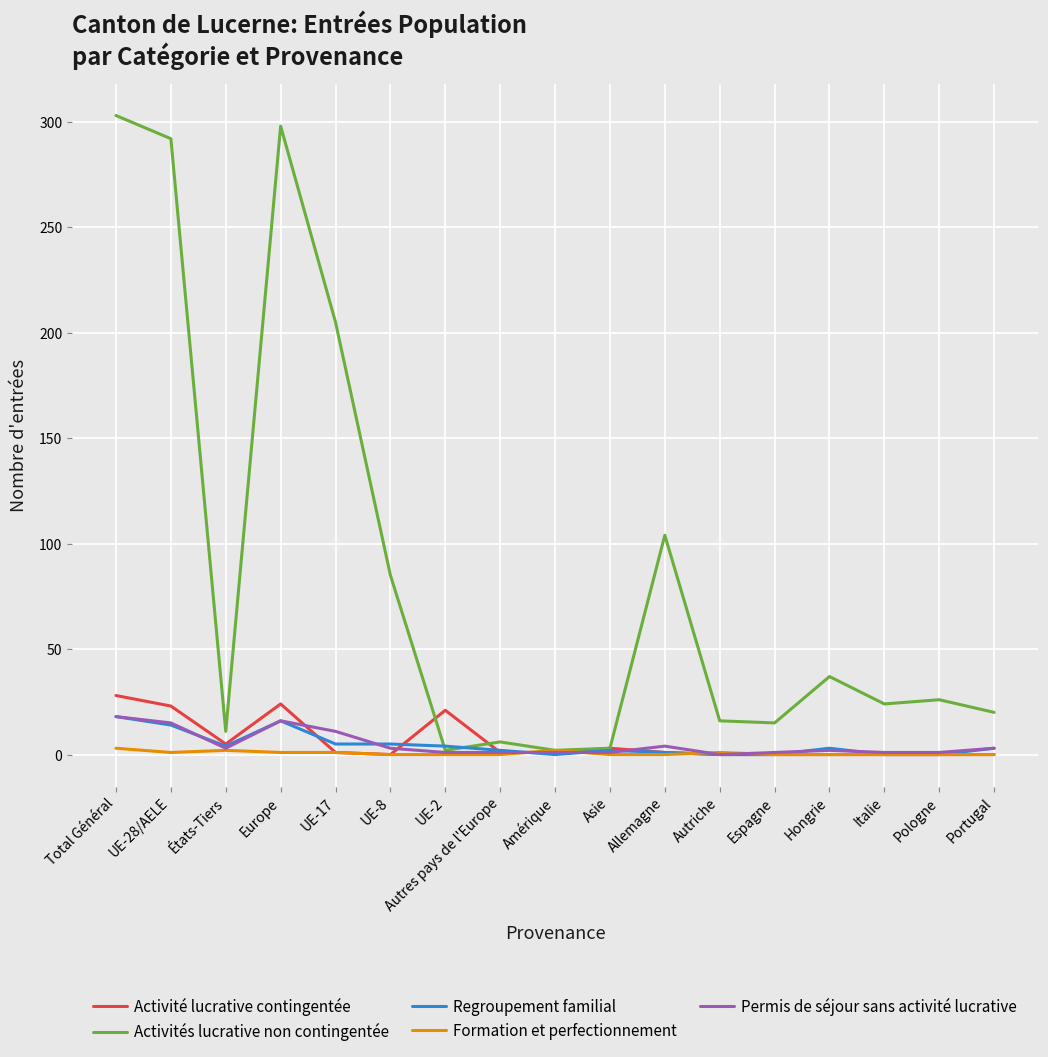

Is the value of Formation et perfectionnement at Allemagne greater than the value of Activités lucrative non contingentée at Hongrie?

No